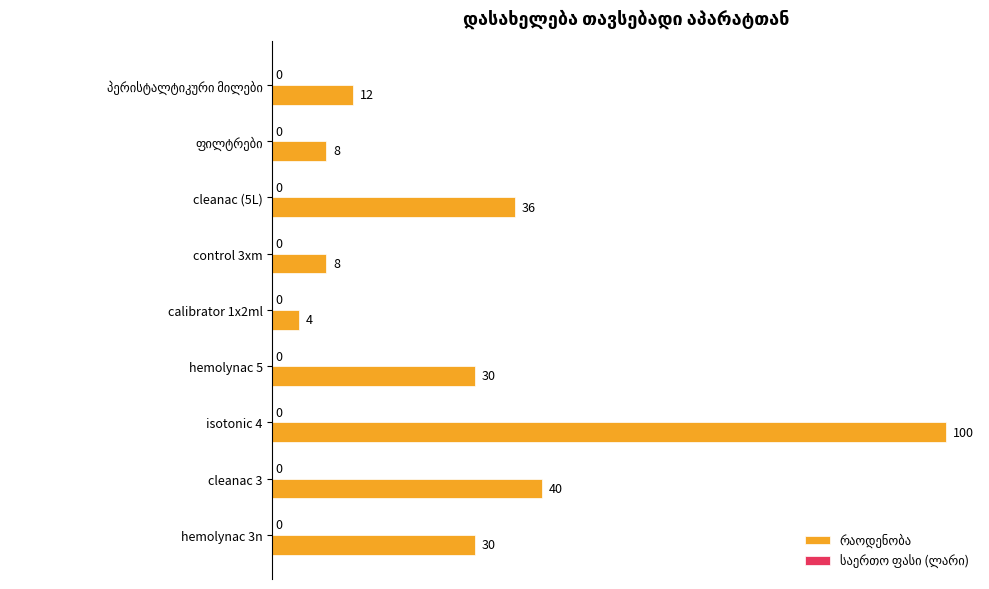

The value at cleanac (5L) is 36. True or false?

True